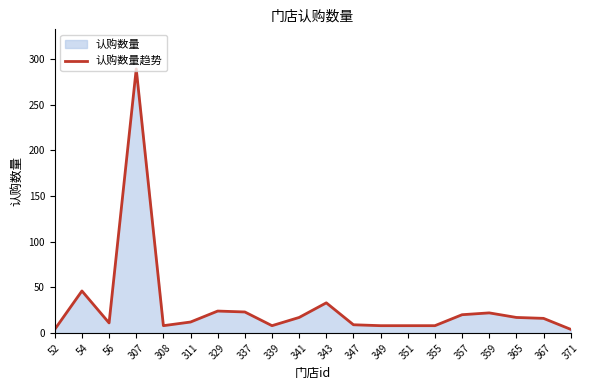

How many distinct data groups are displayed?

1